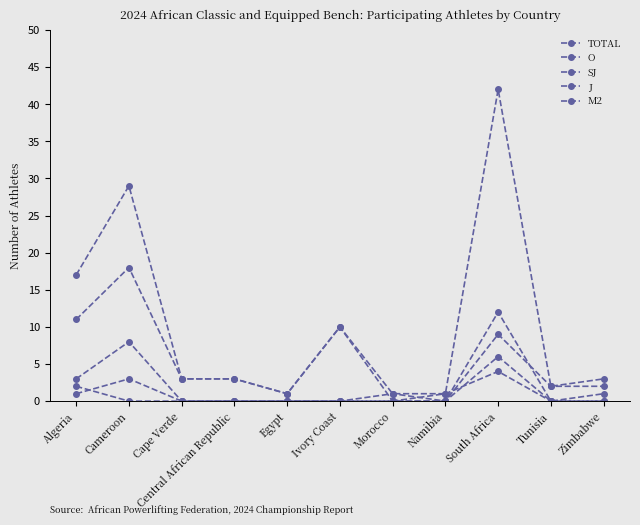

At which category is the sum across all series the highest?

South Africa